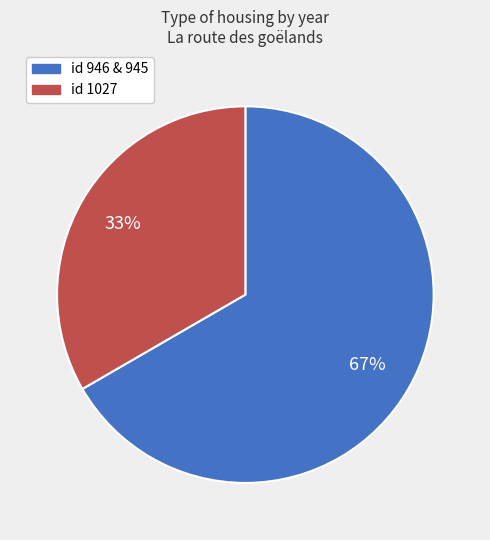

What percentage is the id 1027 slice, to the nearest percent?

33%